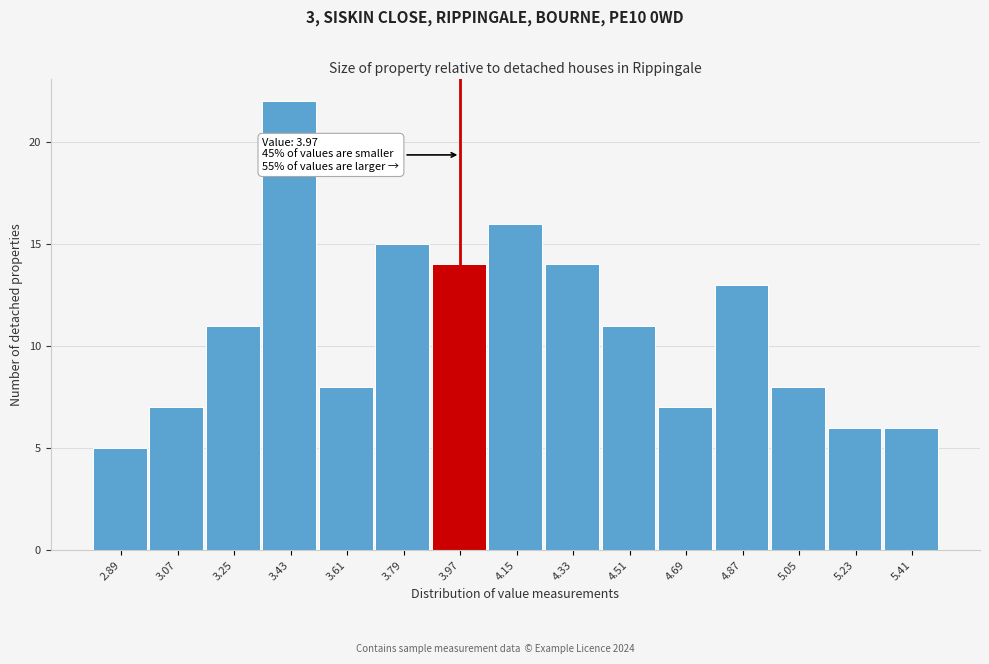

Over which range of the x-axis is the bar tallest?

3.34 to 3.52